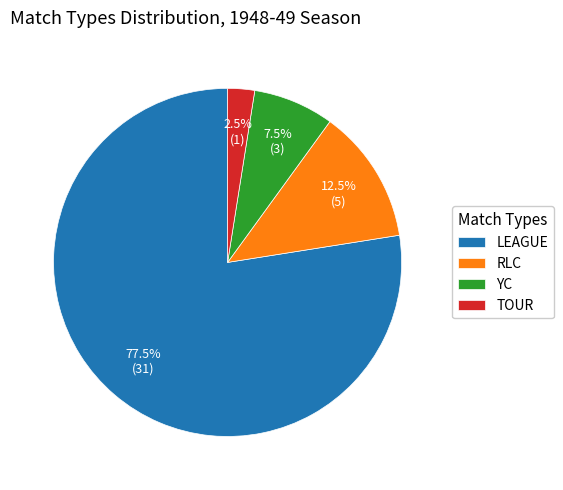

Between LEAGUE and YC, which is larger?

LEAGUE